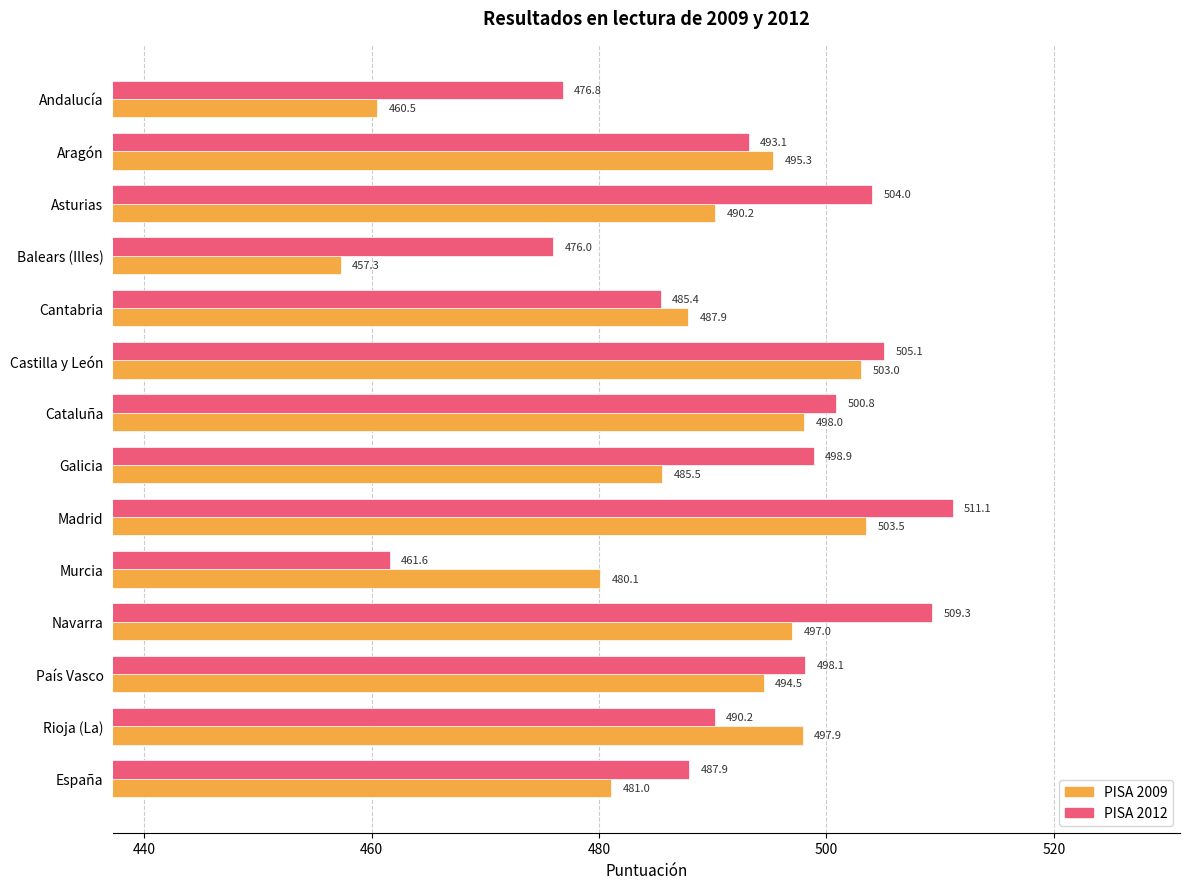

Is the value of PISA 2009 at Cataluña greater than the value of PISA 2012 at Navarra?

No